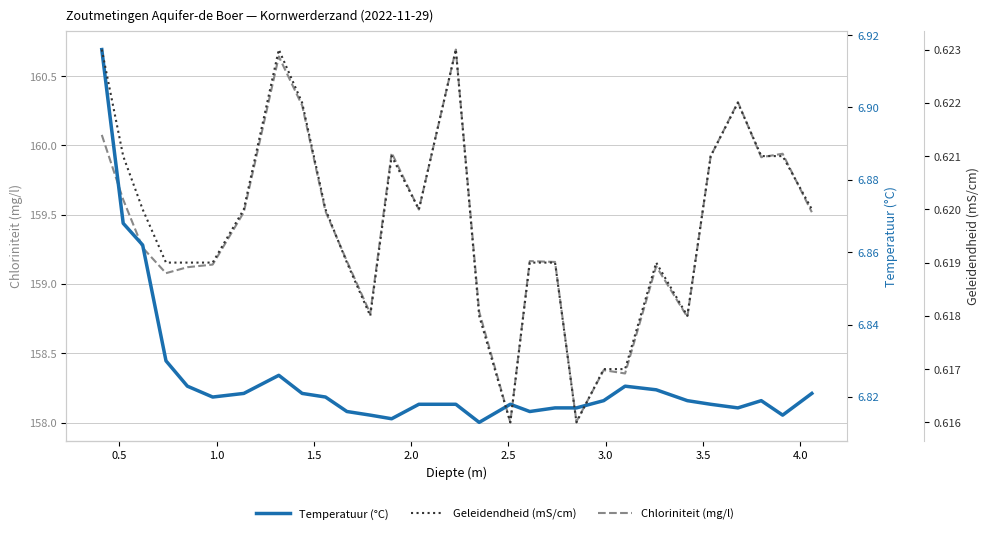

How many lines are shown in the chart?

3